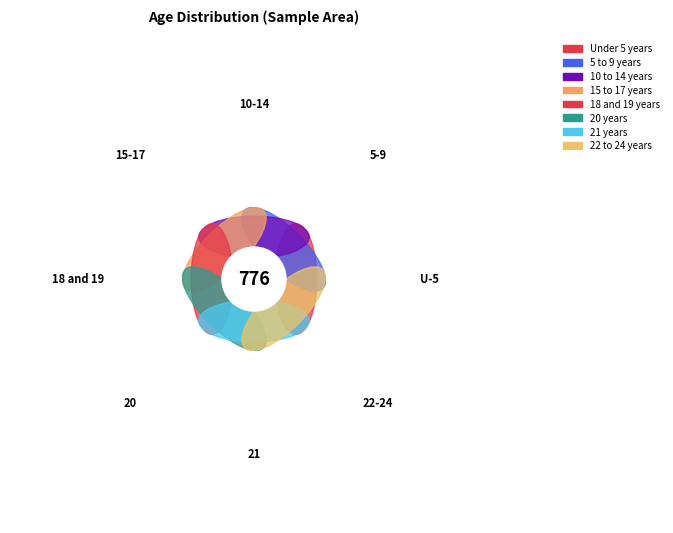

How many segments does this pie chart have?

8